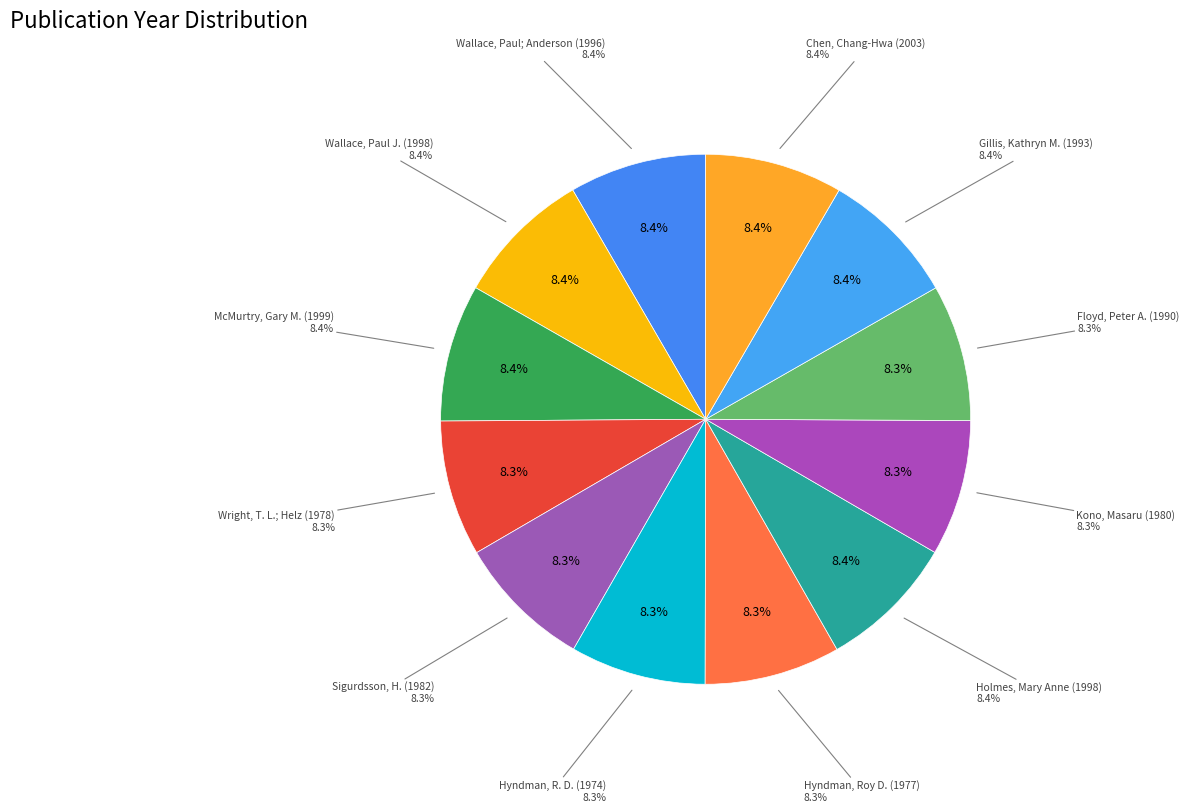

True or false: Wallace, Paul J. (1998) accounts for 8% of the total.

True